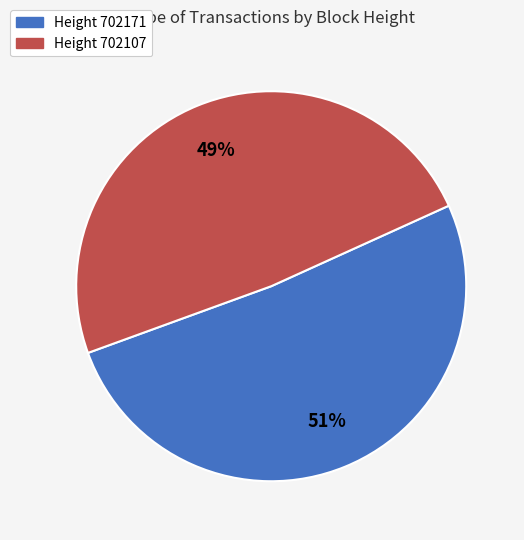

To the nearest percent, what is the difference between the largest and smallest slice percentages?

2%